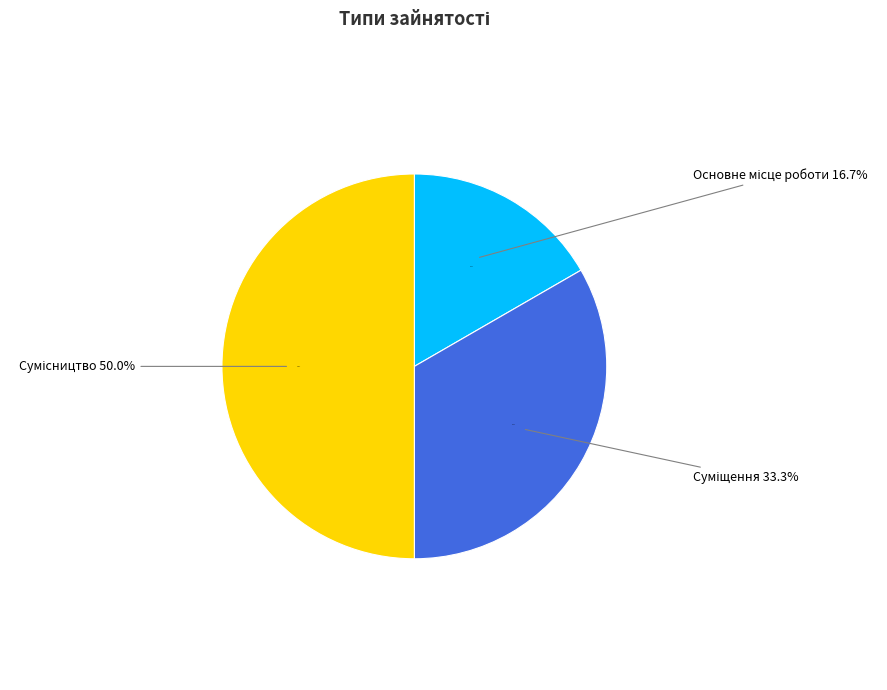

Do Суміщення and Сумісництво together represent more than half of the pie?

Yes